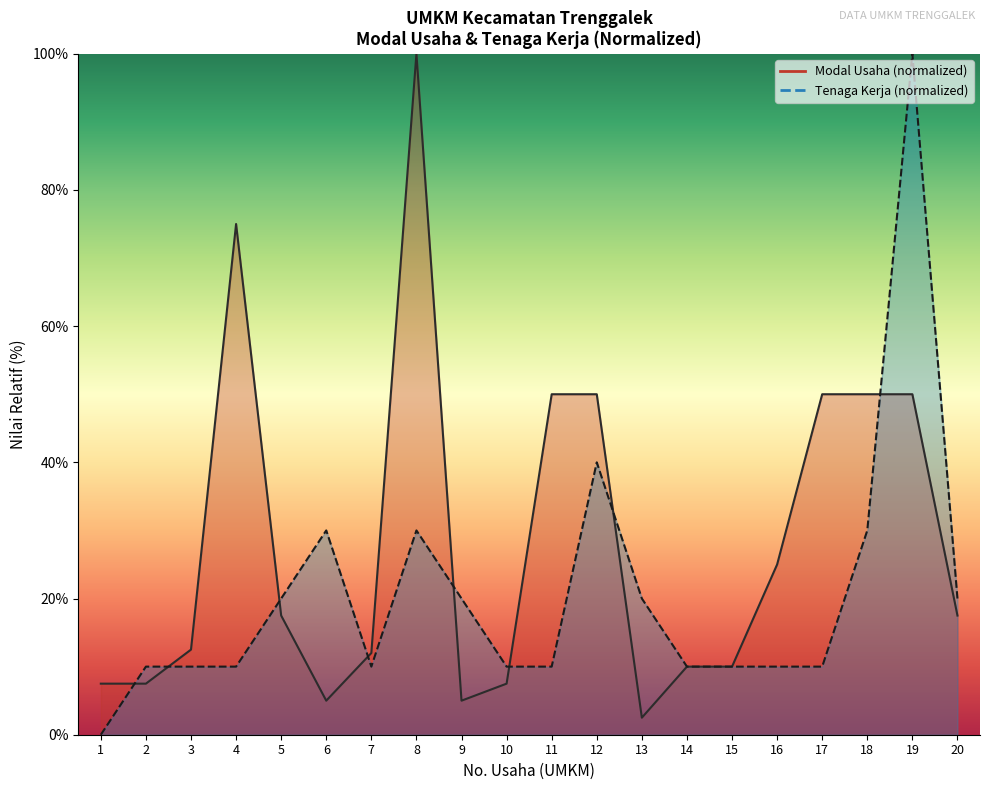

At which category does MODAL USAHA reach its first local peak?

4